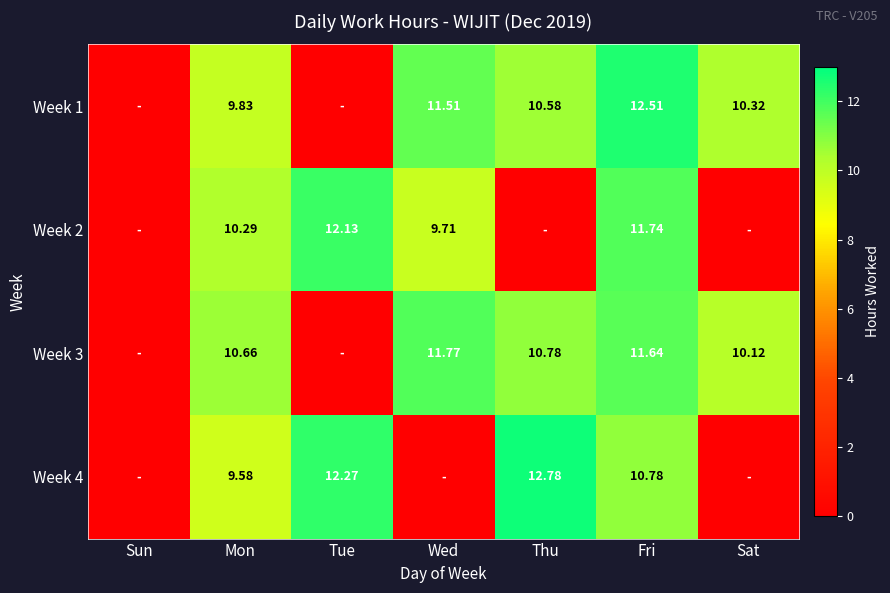

At which label does Week 1 first exceed 10?

Wed